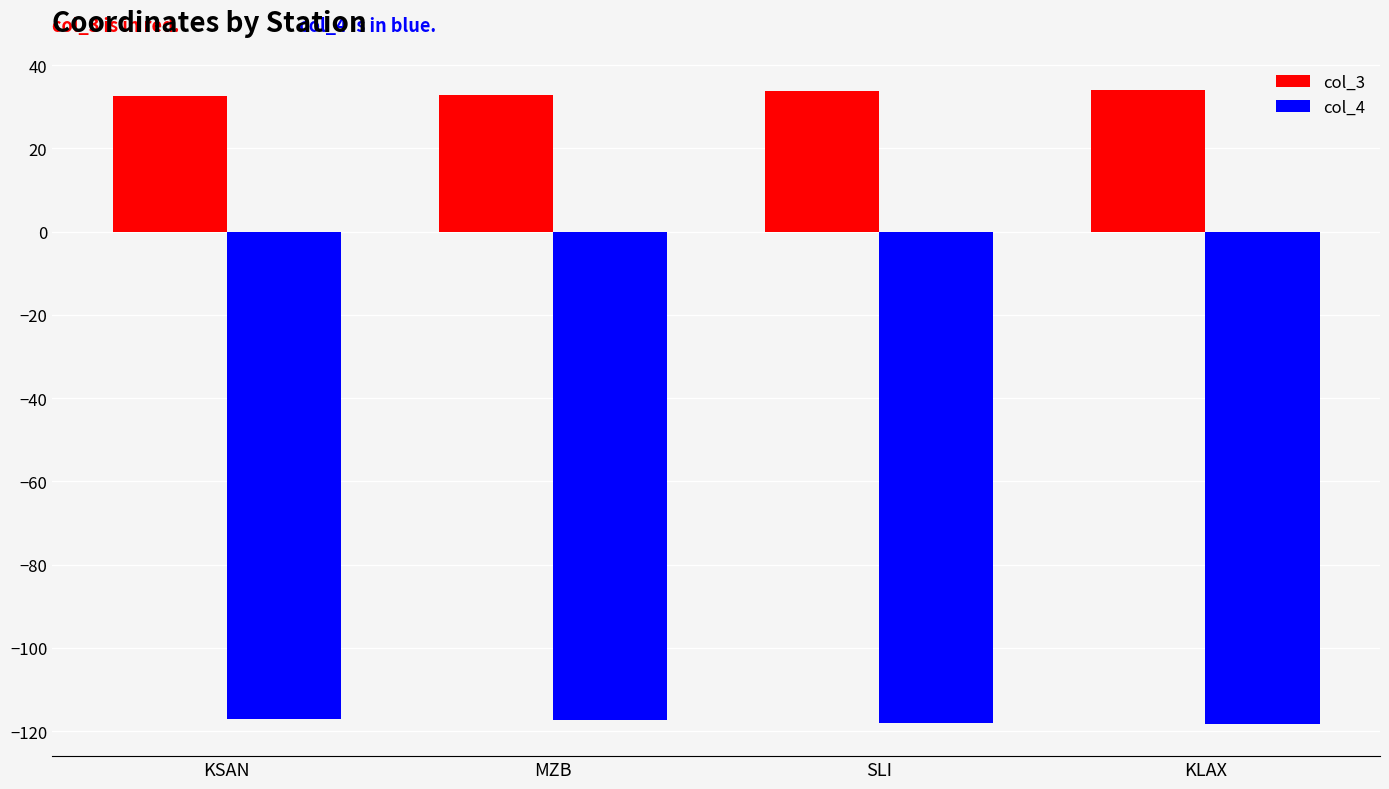

The value of col_3 at MZB is 20.6. True or false?

False